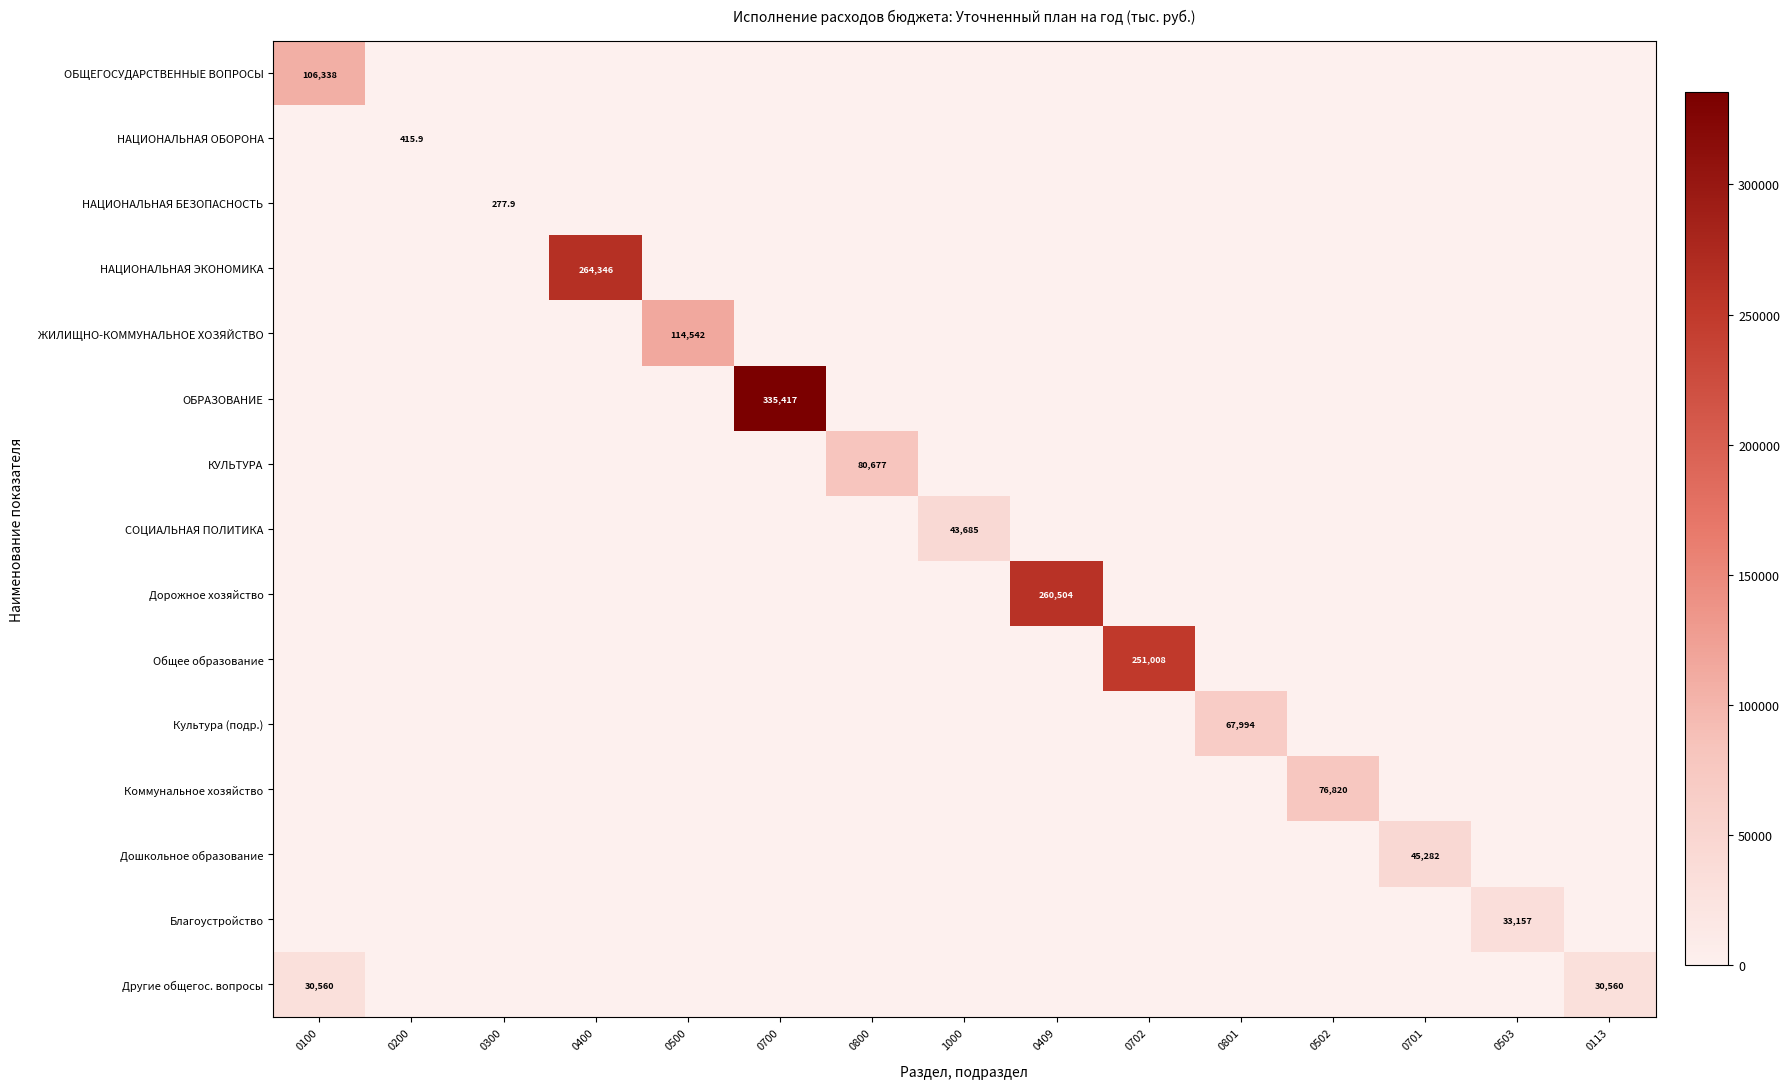

How many data points in Дошкольное образование are above 0?

1